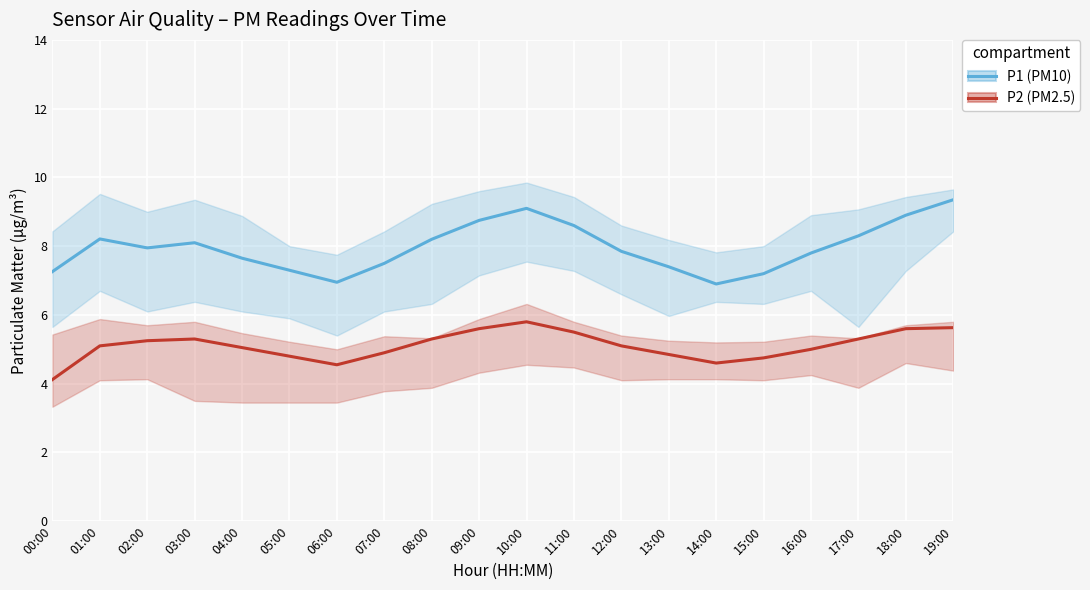

True or false: P1 (PM10) has a value of 12.9 at 18:00.

False